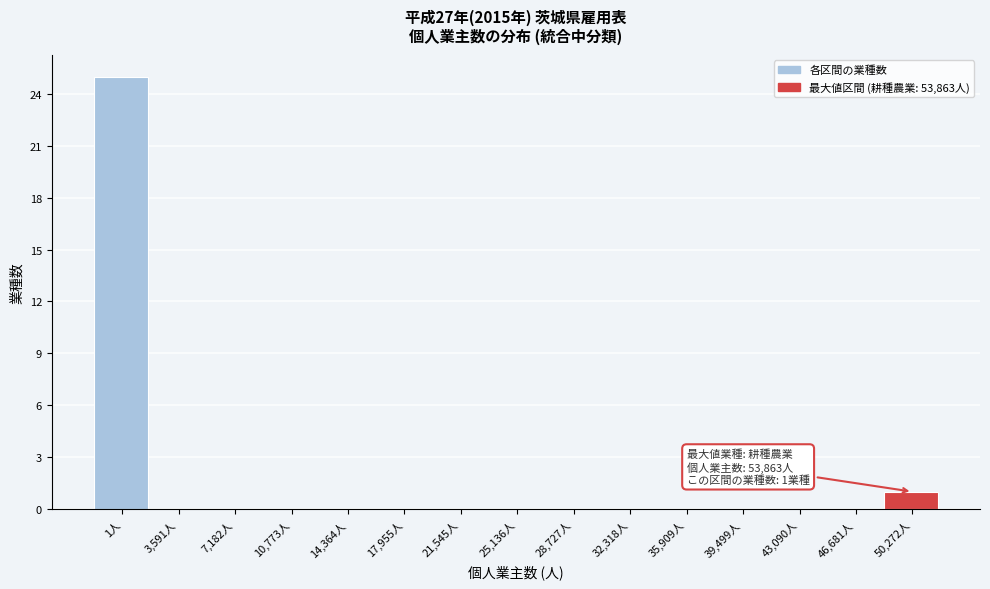

Reading left to right, transcribe all the data shown in this chart.

1人=25	3,591人=0	7,182人=0	10,773人=0	14,364人=0	17,955人=0	21,545人=0	25,136人=0	28,727人=0	32,318人=0	35,909人=0	39,499人=0	43,090人=0	46,681人=0	50,272人=1